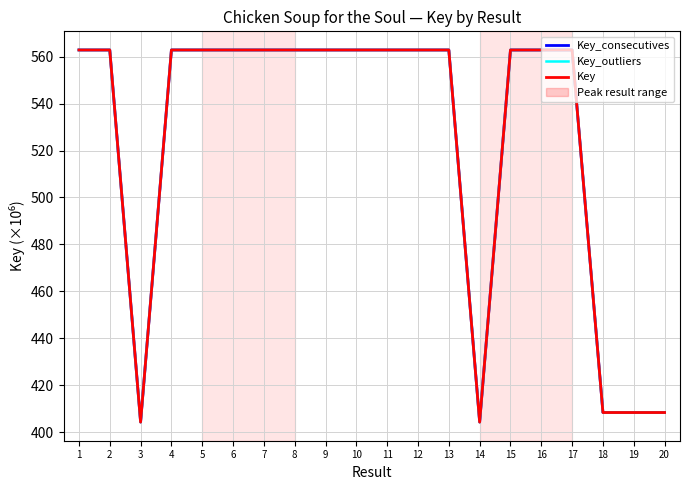

Reading left to right, extract all data points from this chart.

Key_consecutives: 1=562.9	2=562.9	3=404.3	4=562.9	5=562.9	6=562.9	7=562.9	8=562.9	9=562.9	10=562.9	11=562.9	12=562.9	13=562.9	14=404.3	15=562.9	16=562.9	17=562.9	18=408.4	19=408.4	20=408.4
Key_outliers: 1=562.8	2=562.8	3=404.3	4=562.8	5=562.8	6=562.8	7=562.8	8=562.8	9=562.8	10=562.8	11=562.8	12=562.8	13=562.8	14=404.3	15=562.8	16=562.8	17=562.8	18=408.4	19=408.4	20=408.4
Key: 1=562.8	2=562.8	3=404.3	4=562.8	5=562.8	6=562.8	7=562.8	8=562.8	9=562.8	10=562.8	11=562.8	12=562.8	13=562.8	14=404.3	15=562.8	16=562.8	17=562.8	18=408.4	19=408.4	20=408.4